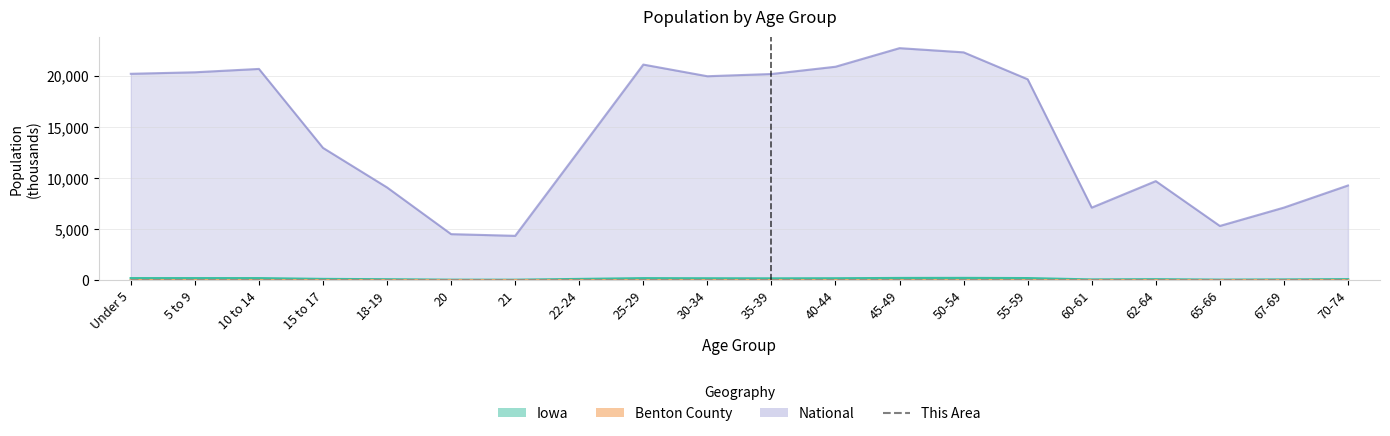

What is the label of the 18th point from the right?

10 to 14